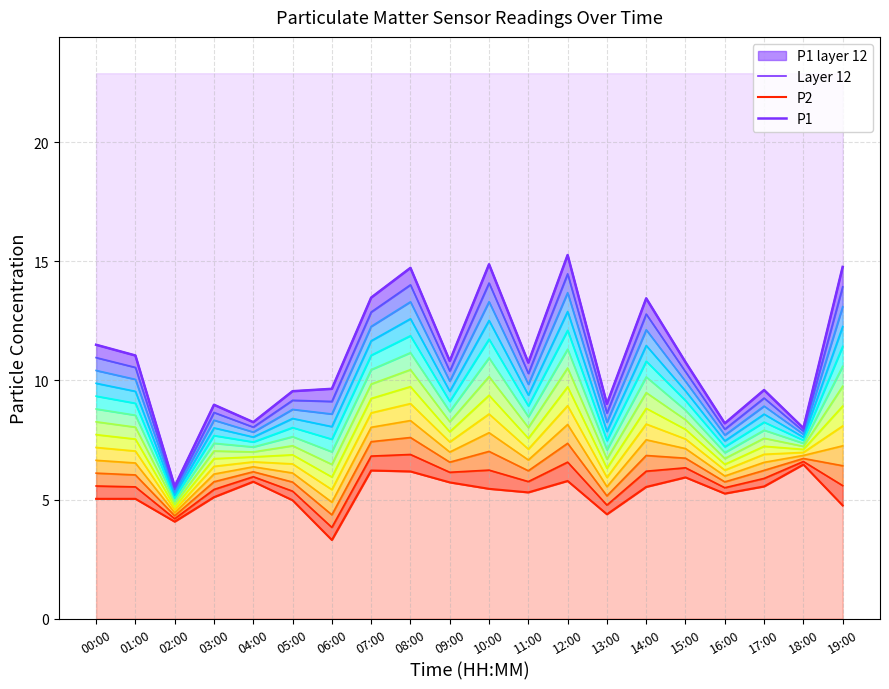

Is it true that P1 equals 11.9 at 03:00?

False